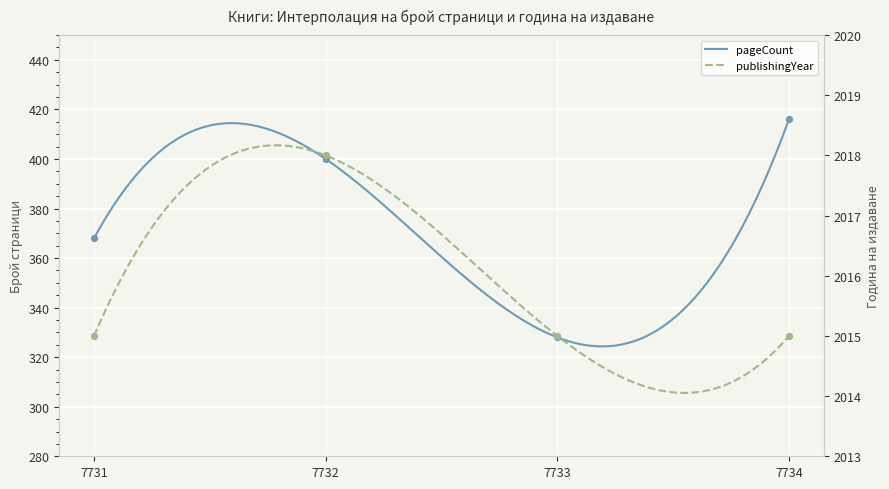

Which series has the largest Y range (max minus min)?

pageCount